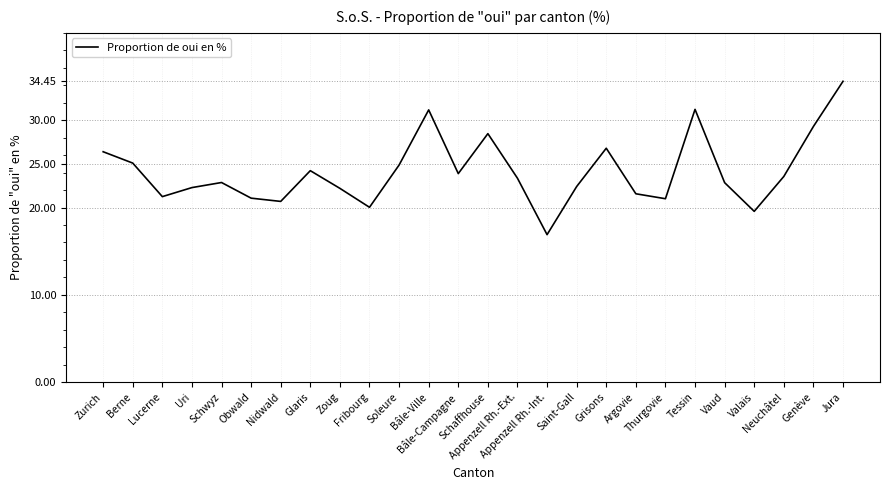

What is the minimum value shown in the chart?

16.9